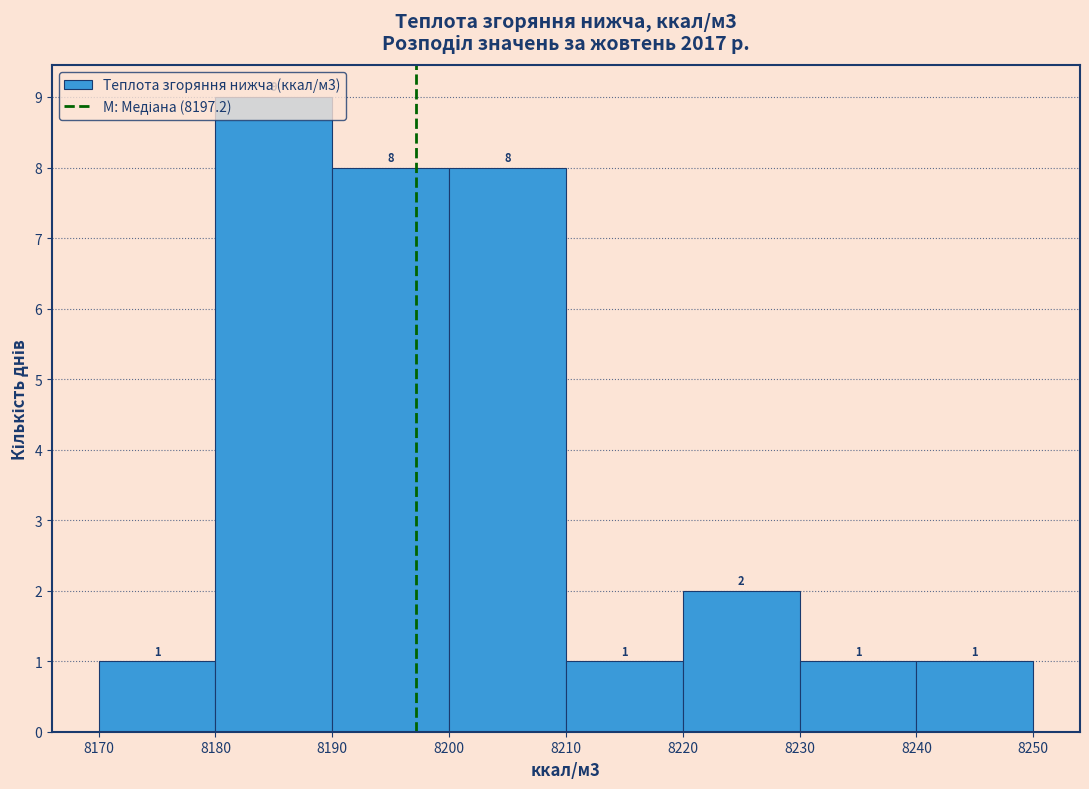

Reading left to right, transcribe this chart: for each bar, give the range it covers on the x-axis and its height.

8170 to 8180: 1
8180 to 8190: 9
8190 to 8200: 8
8200 to 8210: 8
8210 to 8220: 1
8220 to 8230: 2
8230 to 8240: 1
8240 to 8250: 1